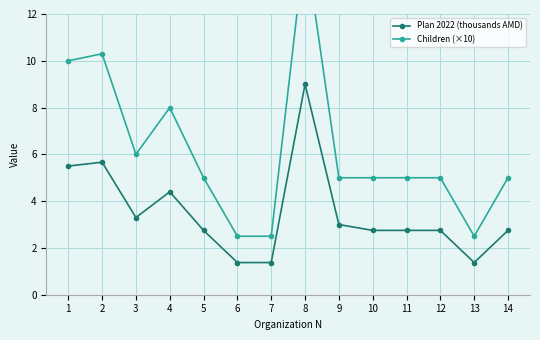

True or false: Plan 2022 (thousands AMD) has more than 1 points higher than both neighbors.

True